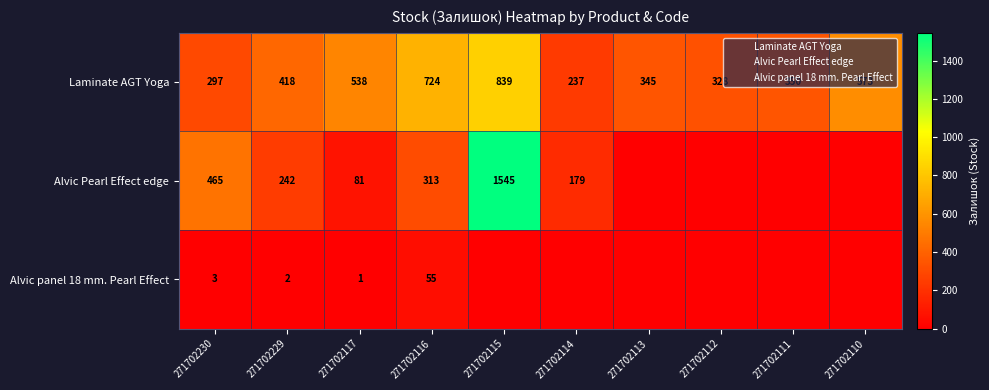

How many values in the Laminate AGT Yoga series exceed 418?

4